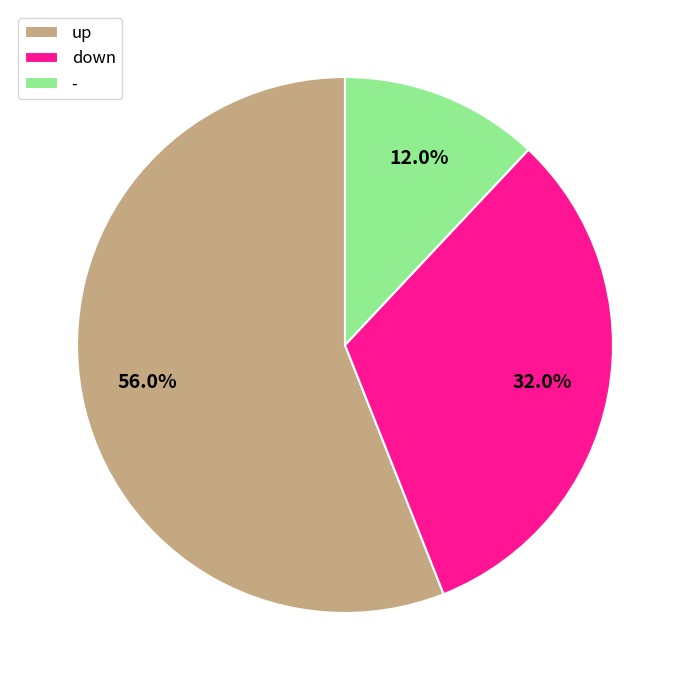

Is it true that up is 66% of the pie?

False